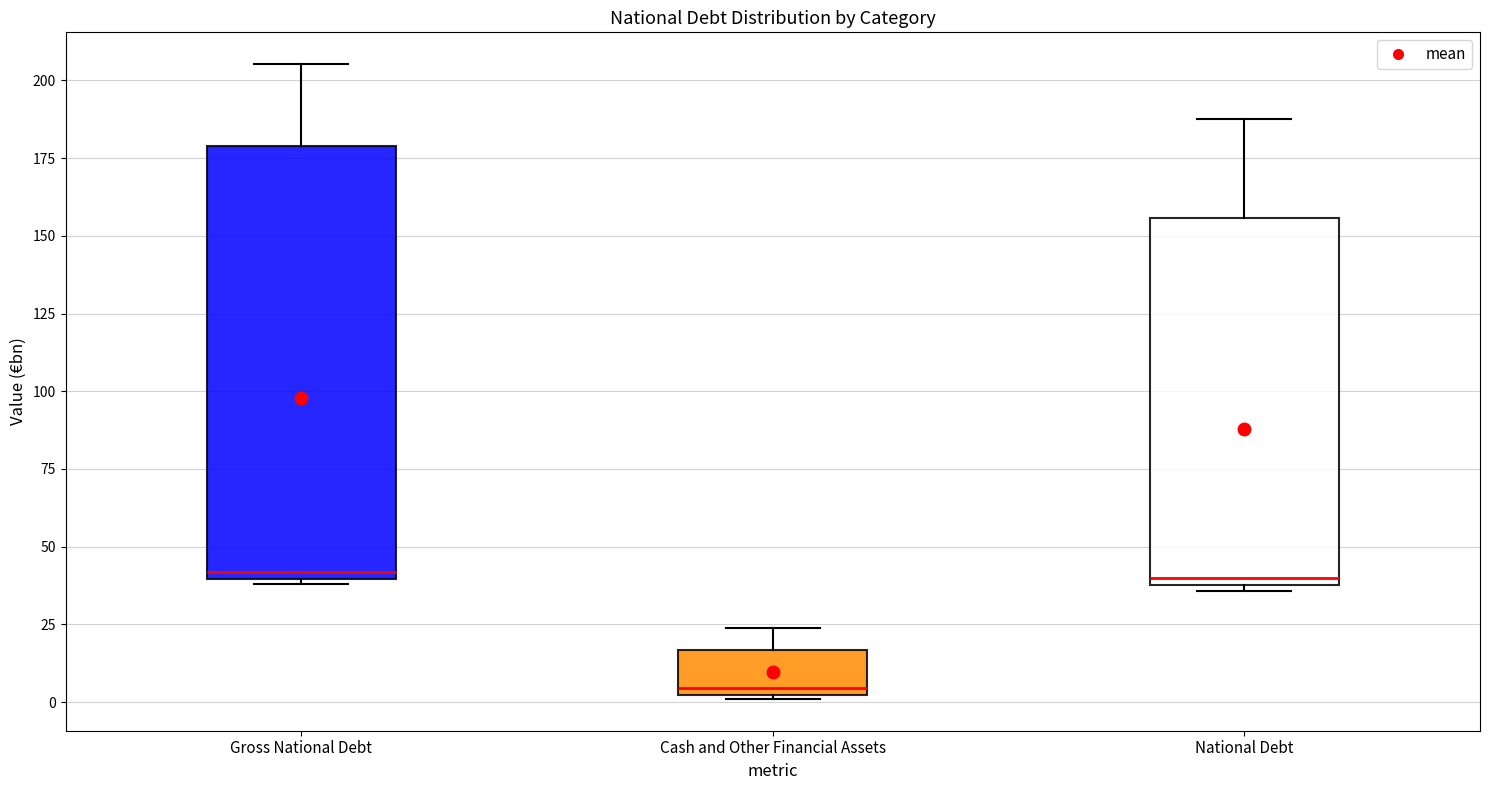

Where does the median line of the box for Cash and Other Financial Assets sit on the y-axis? The values are not printed on the chart, so give them approximately, as read against the axis.

5